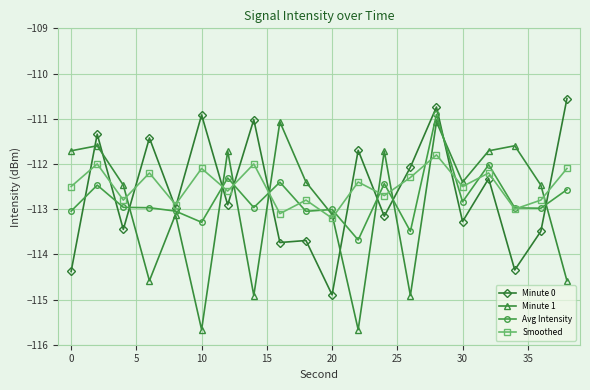

True or false: Avg Intensity and Minute 0 intersect in this chart.

True